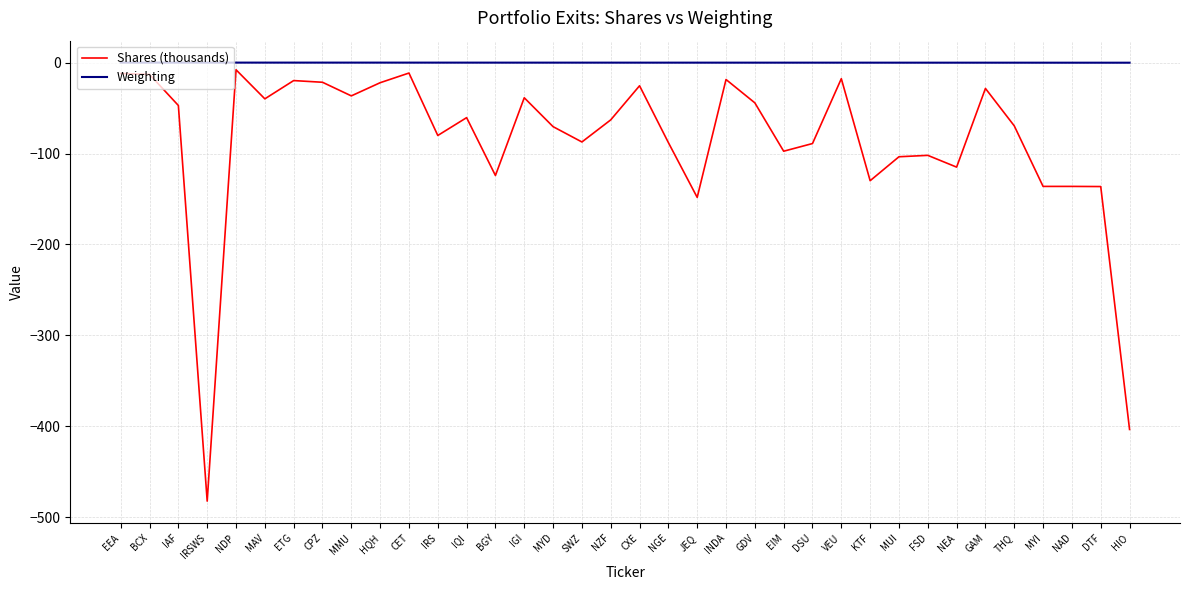

What is the sum of all Weighting values?

-2.3